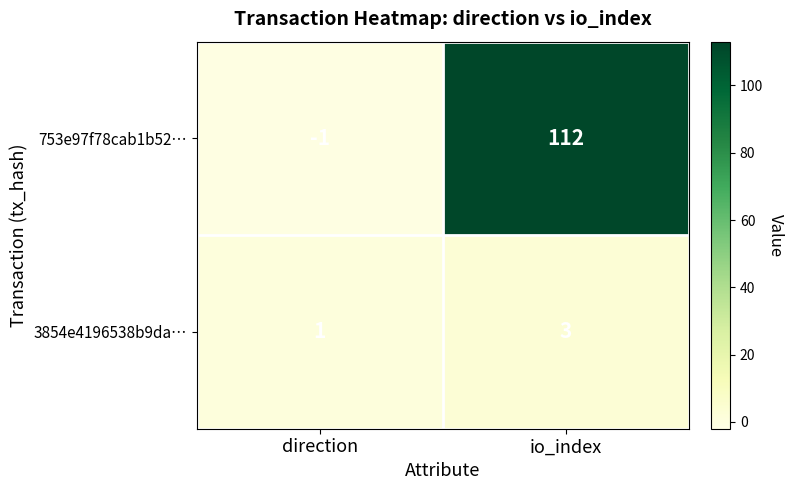

Which series has the widest spread of values?

753e97f78cab1b52…